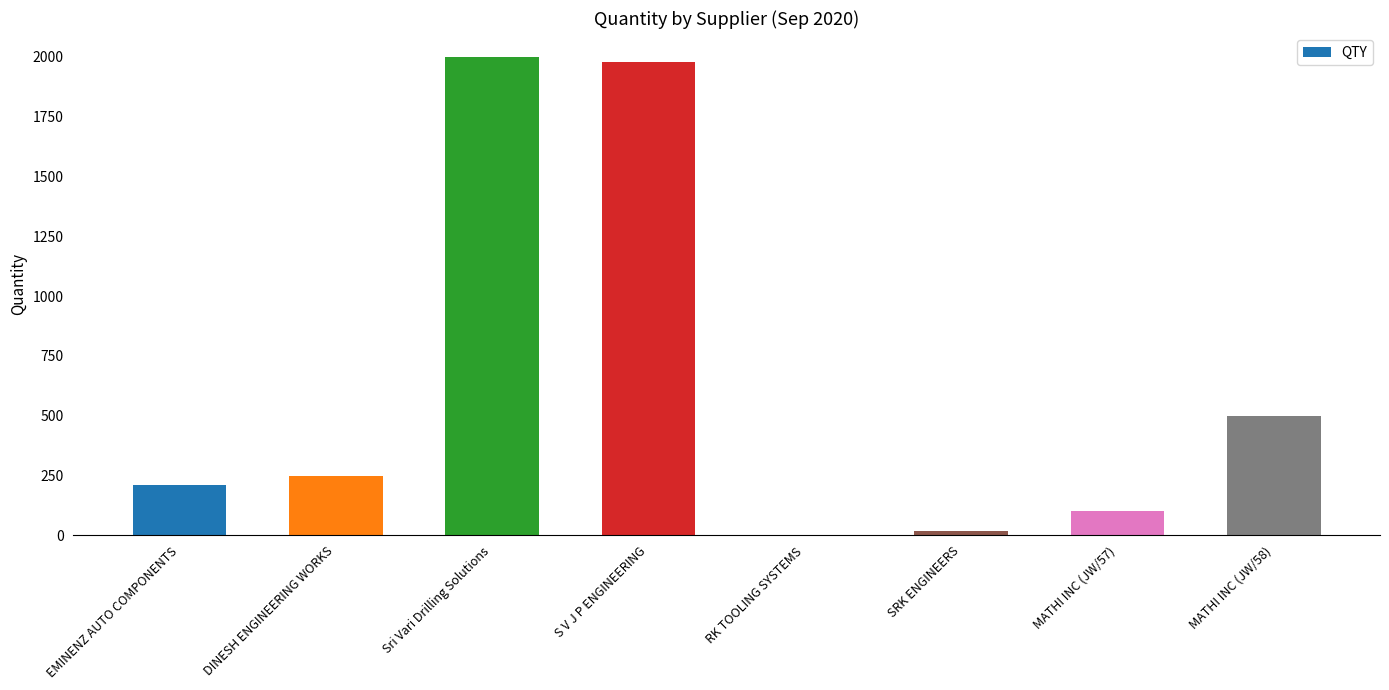

What value does the data have at DINESH ENGINEERING WORKS?

250